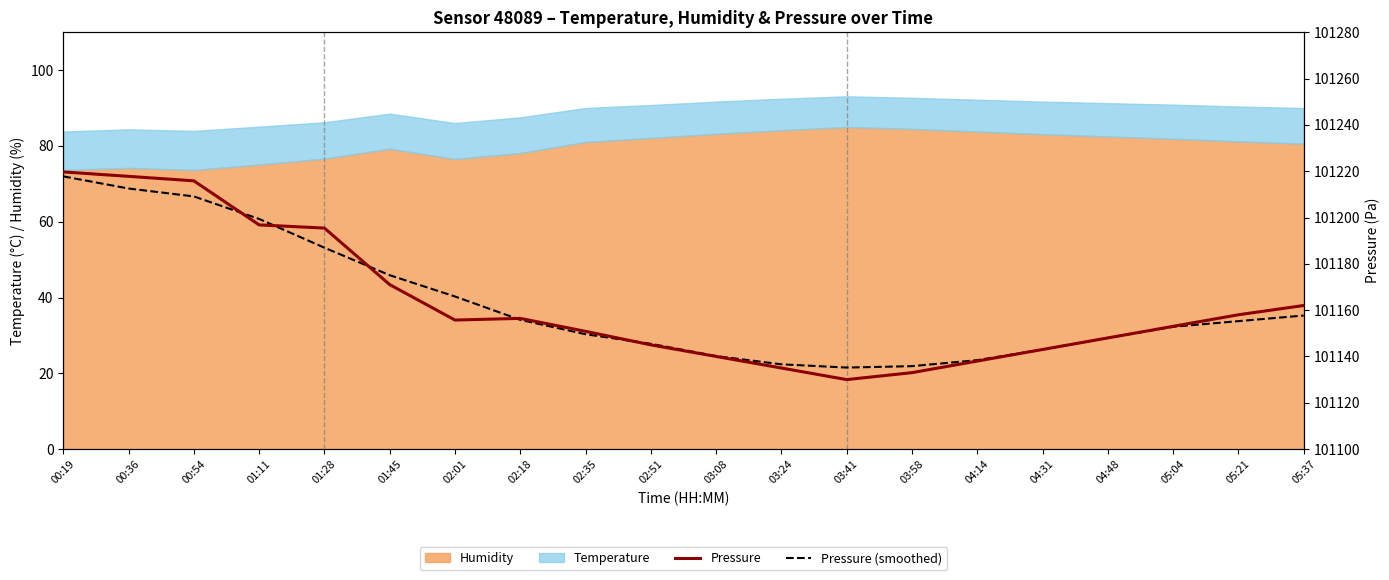

At which label does pressure reach its peak?

00:19